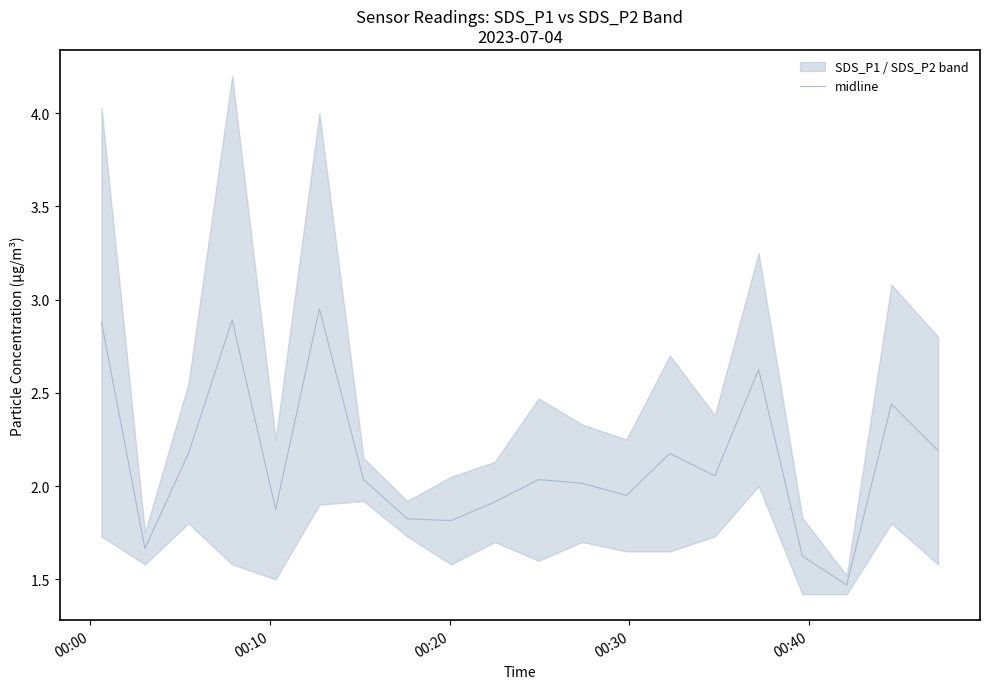

Reading left to right, extract all data points from this chart.

2.9	1.7	2.2	2.9	1.9	3.0	2.0	1.8	1.8	1.9	2.0	2.0	1.9	2.2	2.1	2.6	1.6	1.5	2.4	2.2